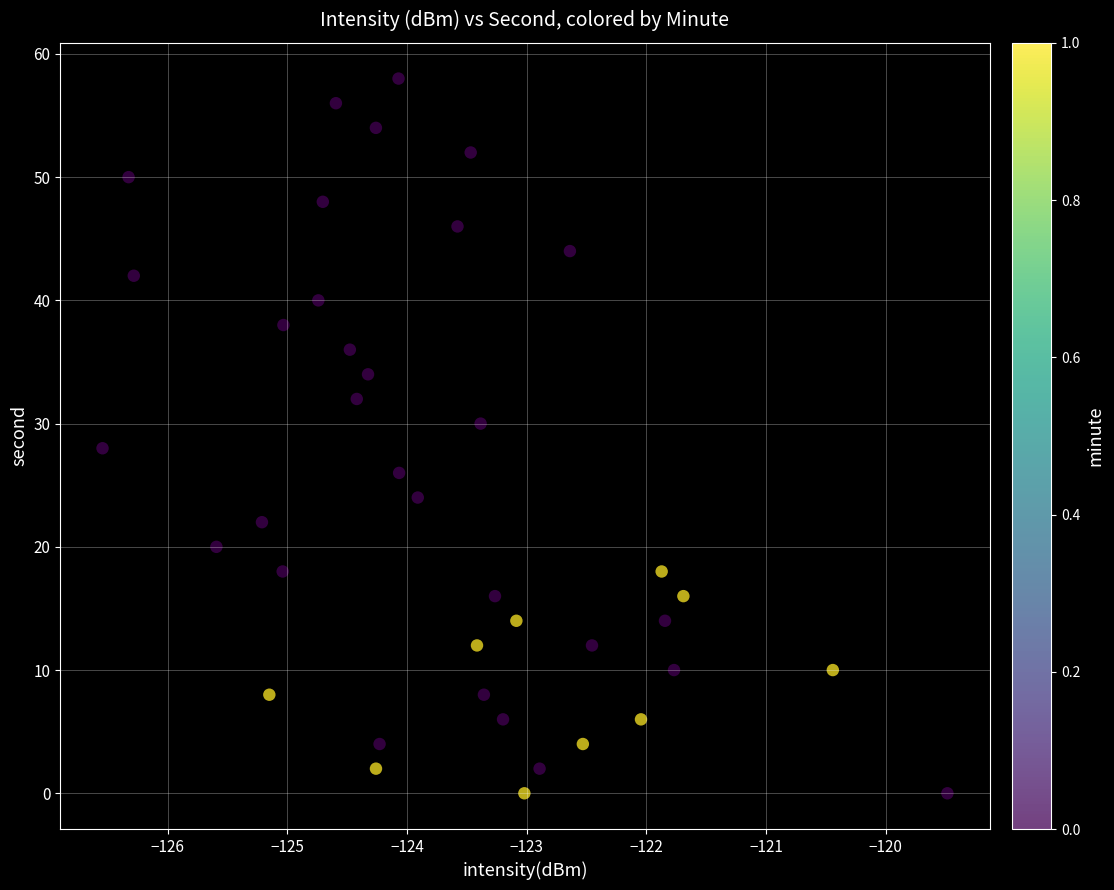

What is the range of Y values (max minus min)?

58